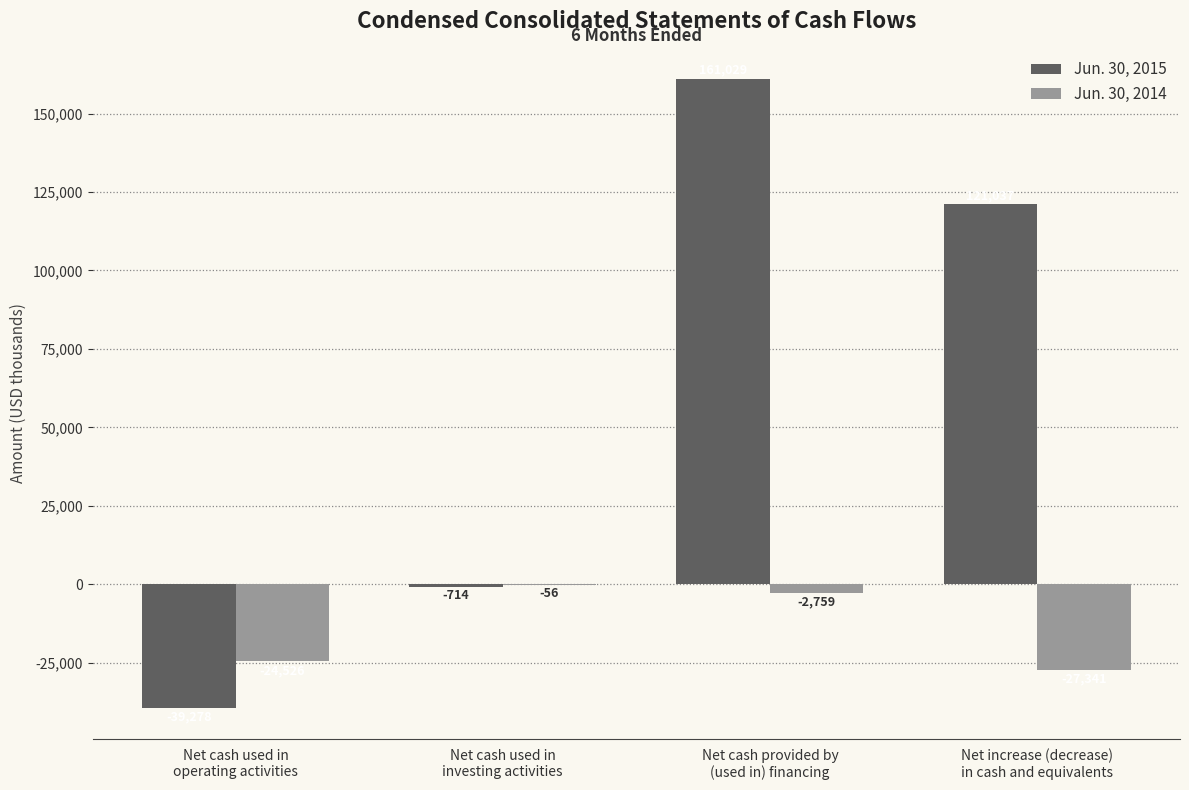

What is the greatest value displayed?

161029